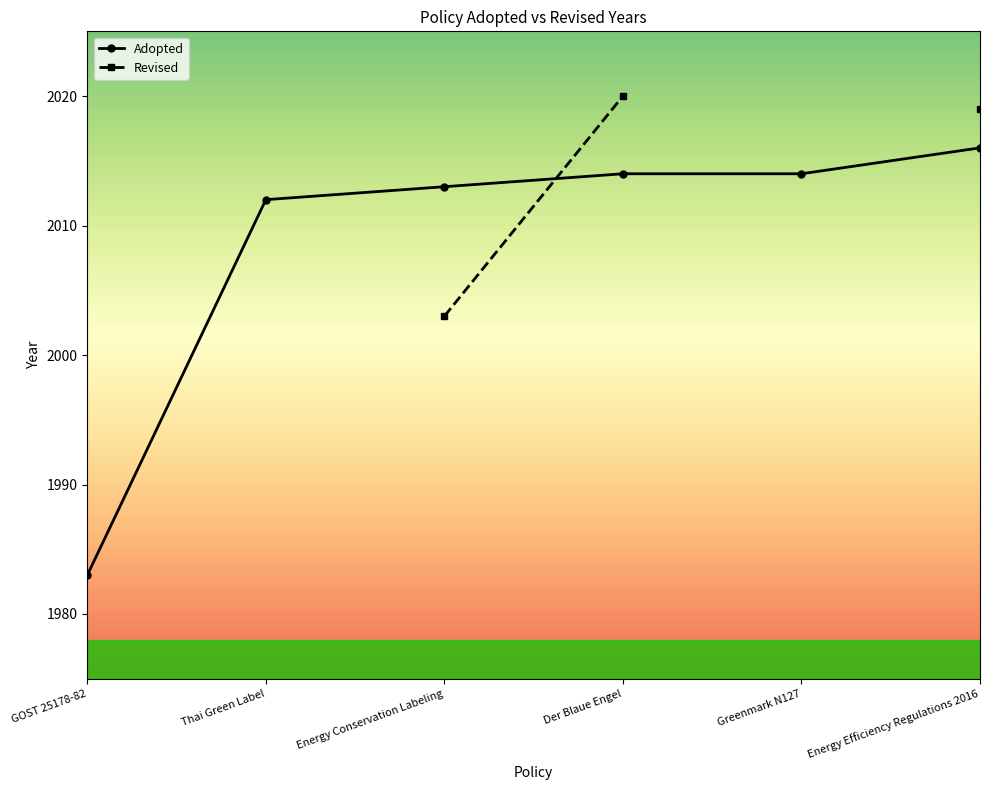

True or false: Adopted has a value of 2012 at Thai Green Label.

True